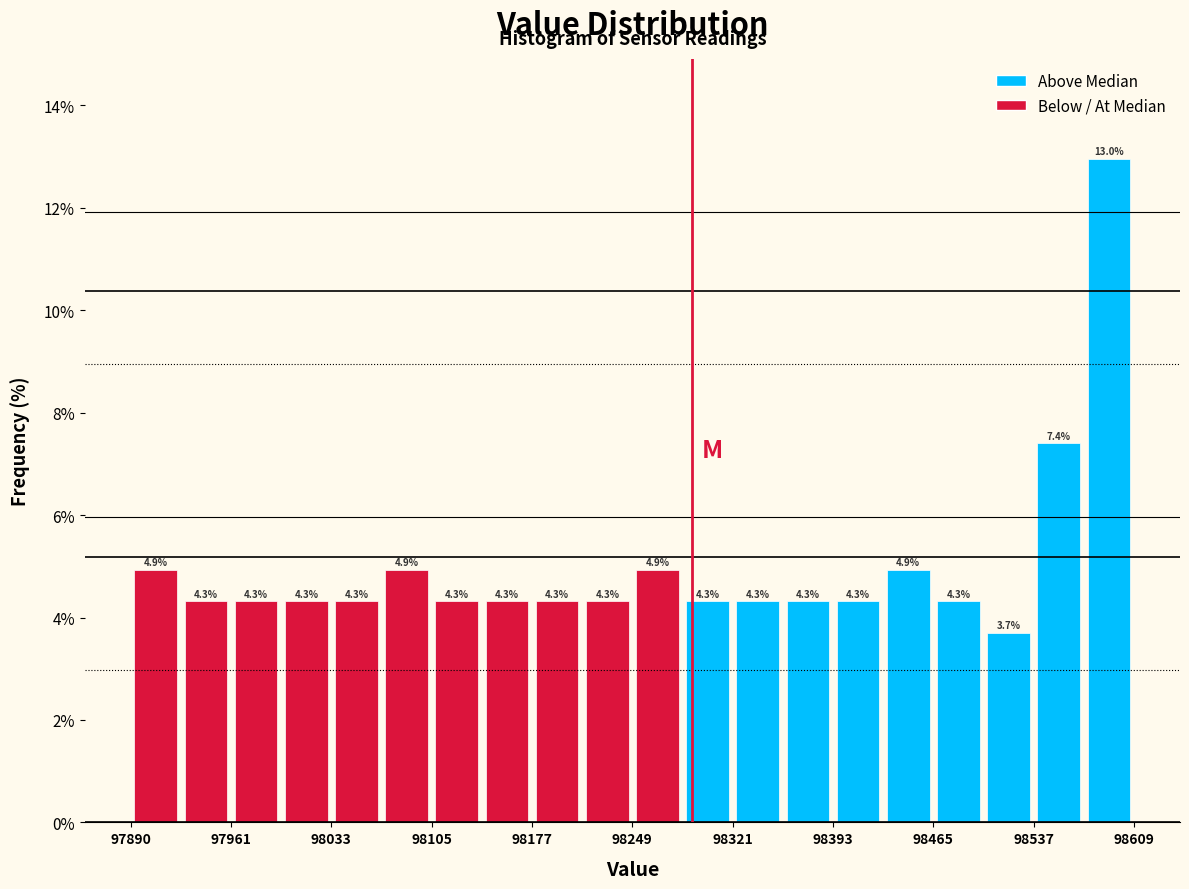

Read against the x-axis, roughly where is the centre of the tallest bar?

98590